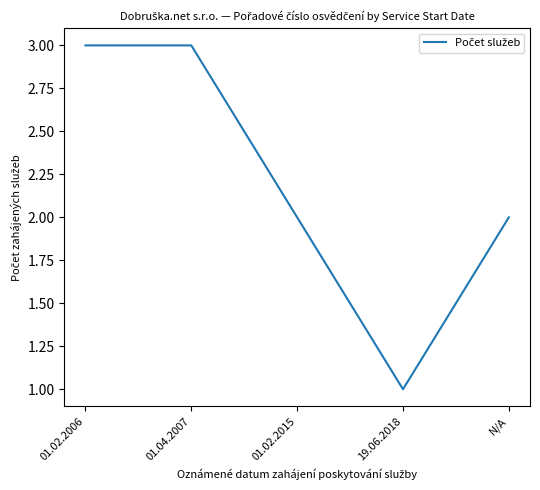

How many series are shown in this chart?

1